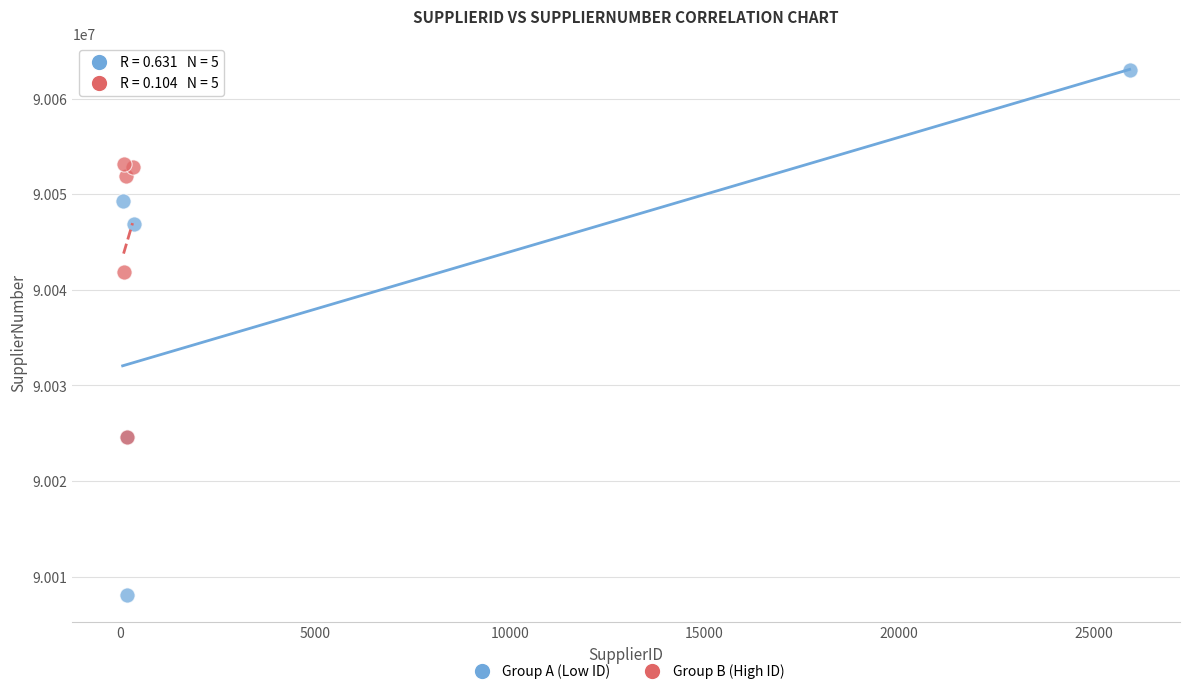

Which series contains the lowest Y value?

Group A (Low ID)